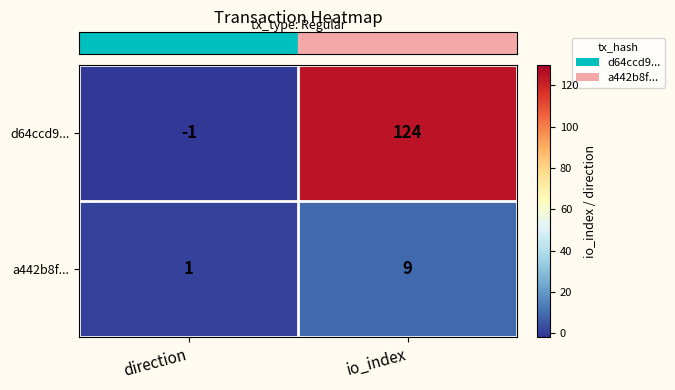

How many values in the a442b8f... series are below 9?

1